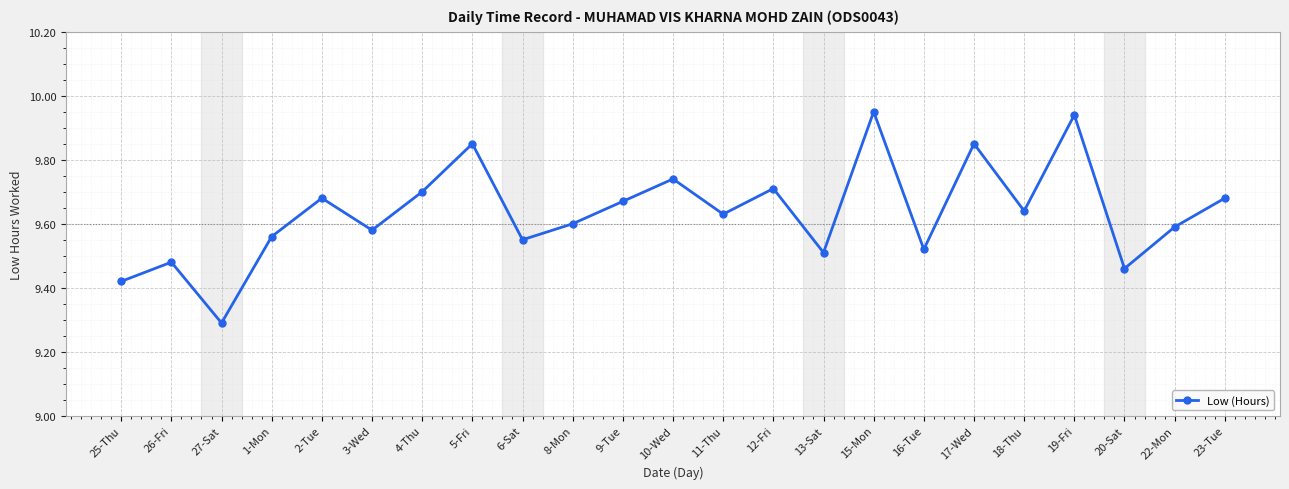

At which category does the data reach its first local peak?

26-Fri